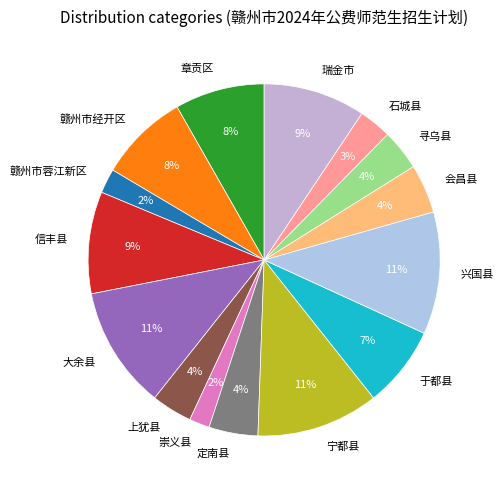

To the nearest percent, what is the difference between the 赣州市蓉江新区 and 赣州市经开区 slice percentages?

6%